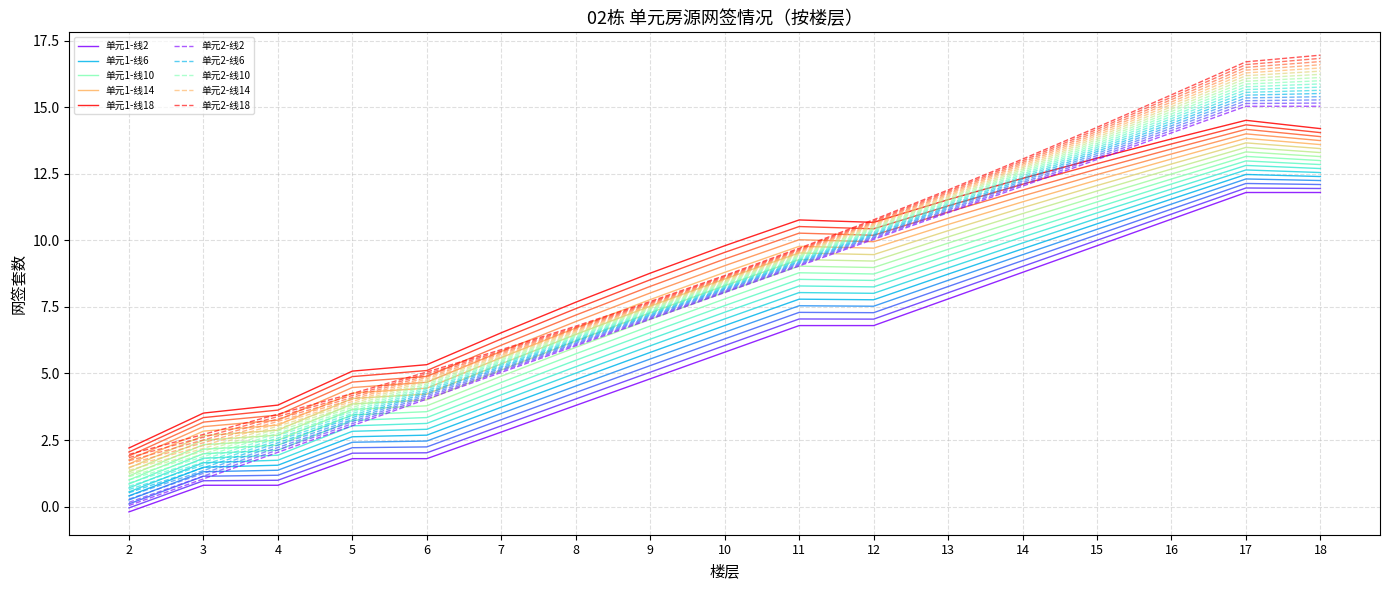

The value of 单元2 at 4 is 2.3. True or false?

True